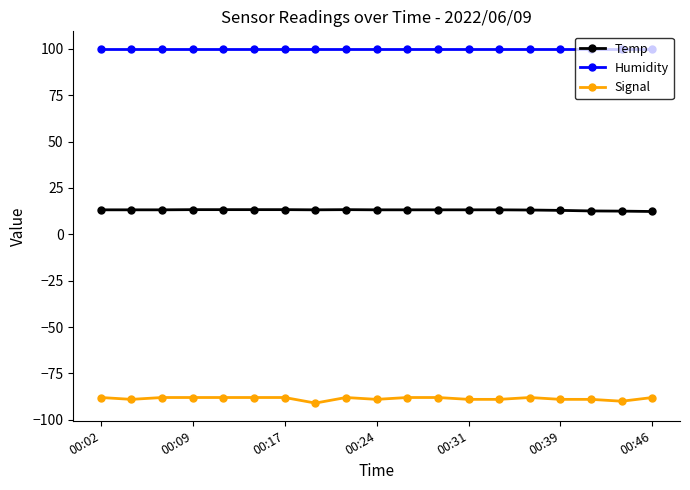

What is the average value of the Temp series?

13.1